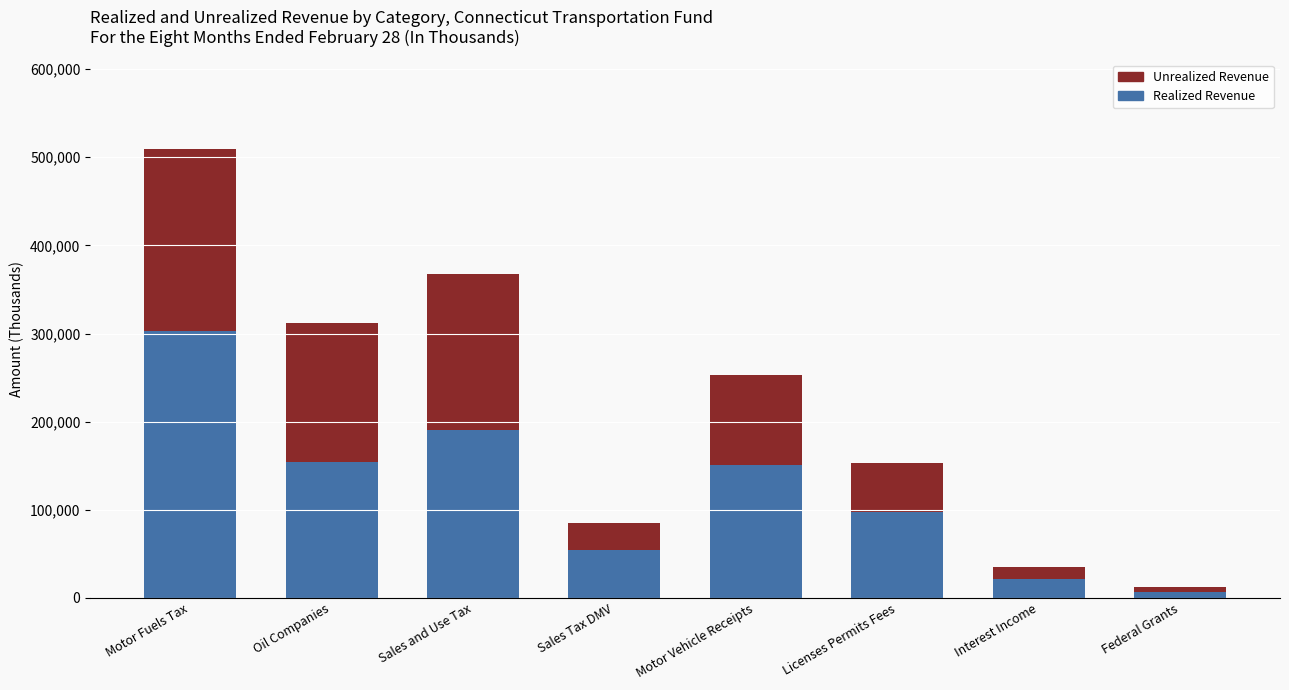

What is the maximum value for Realized Revenue?

302600